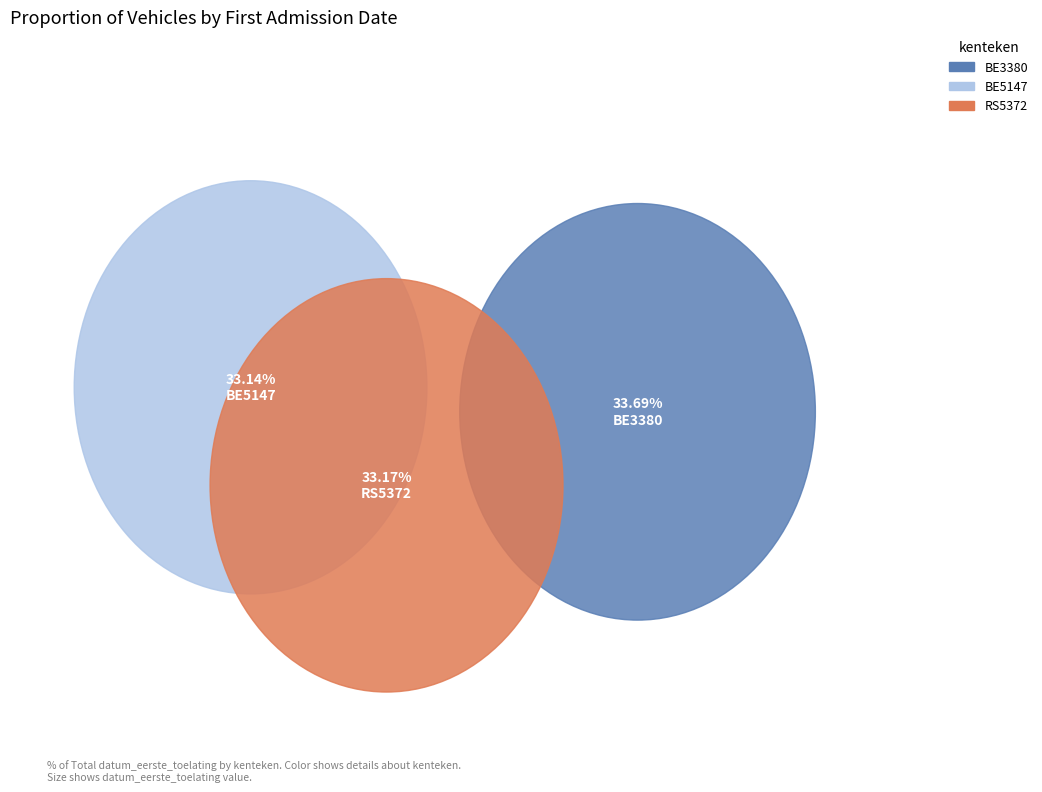

Rank the categories by value from lowest to highest.

BE5147, RS5372, BE3380